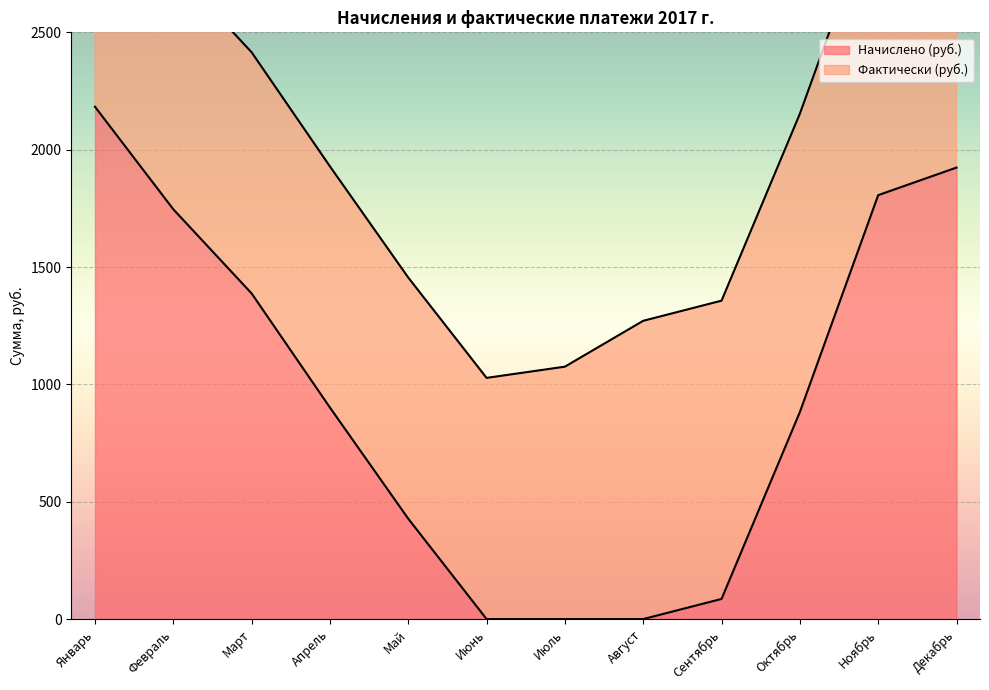

What is the average value?

945.3